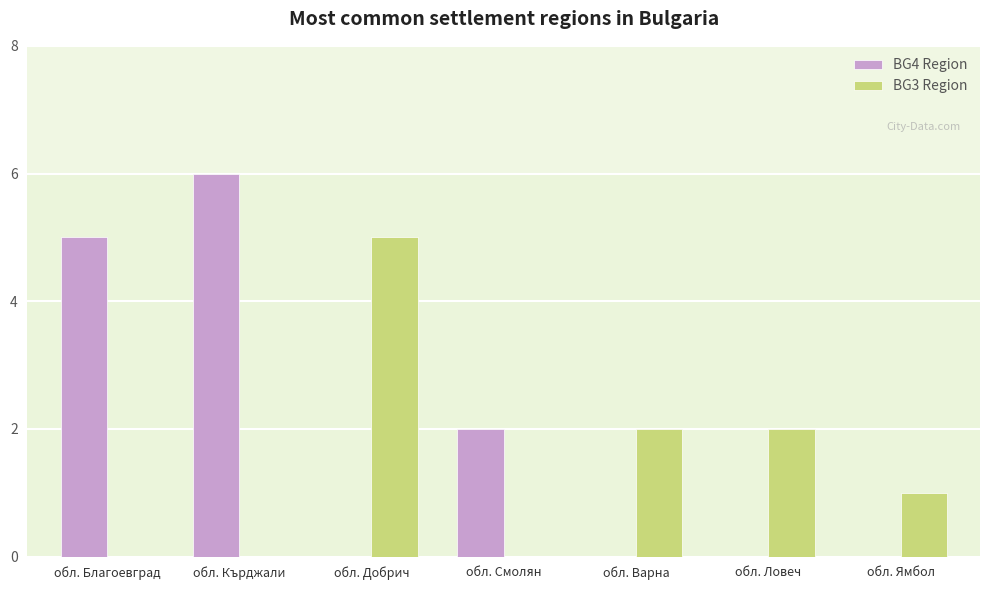

Is it true that BG3 Region equals 2 at обл. Благоевград?

False